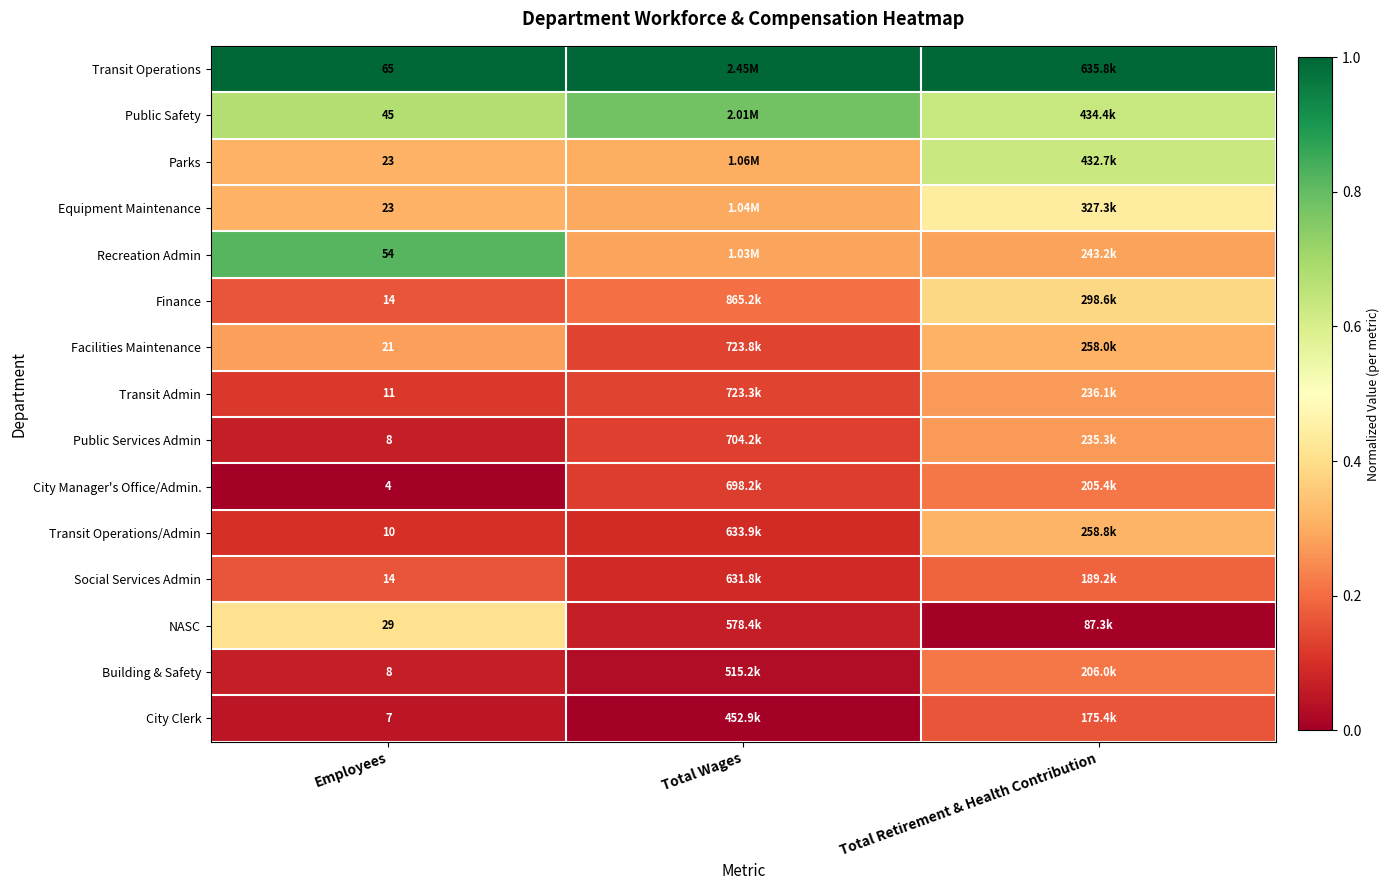

The City Clerk series shows 0.0 at Employees. True or false?

True